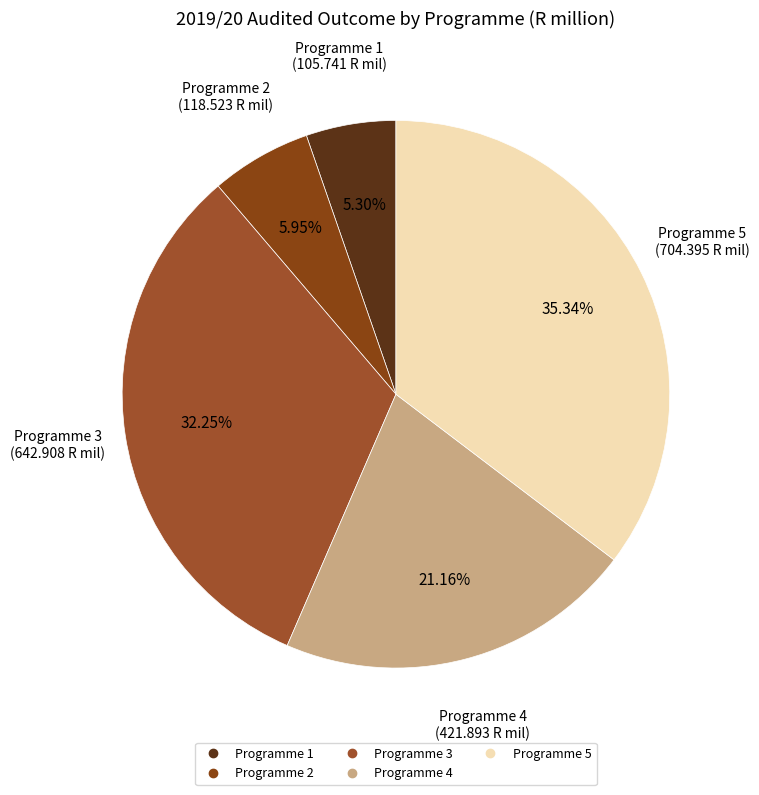

Does Programme 4 represent more than half of the total?

No